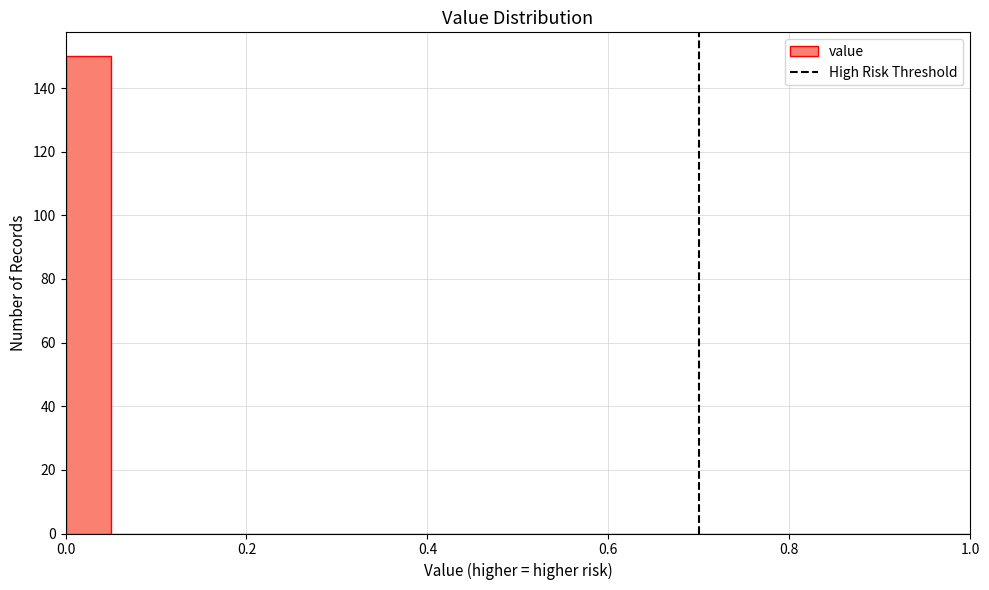

Around what value on the x-axis is the tallest bar? Give the approximate position of its centre, as read against the axis.

0.02